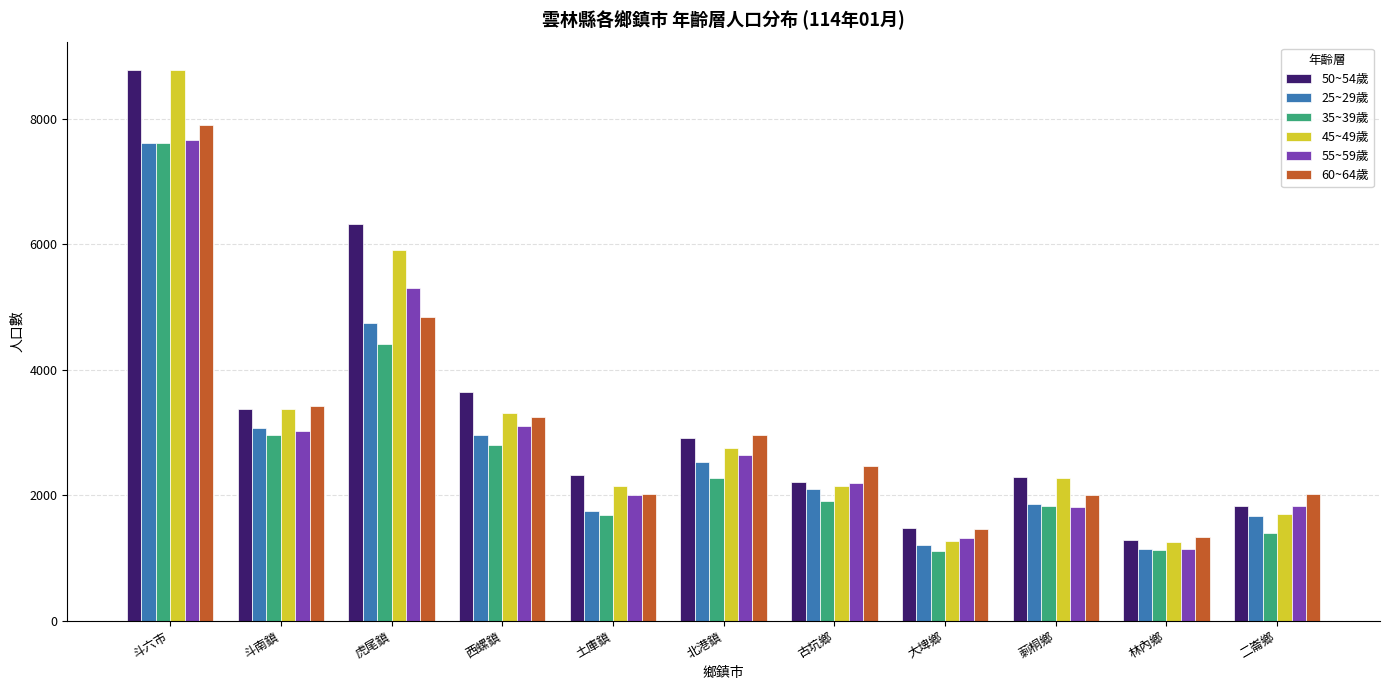

At which category is the sum across all series the highest?

斗六市